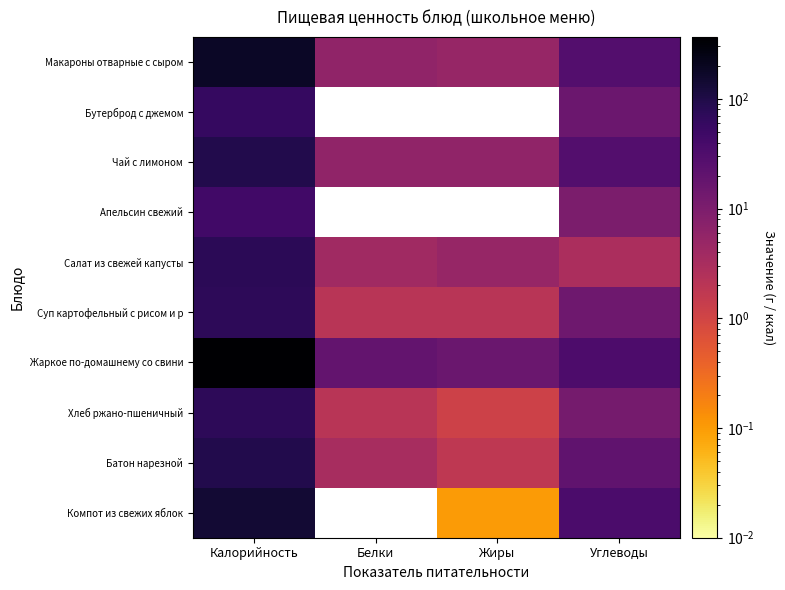

How many distinct data groups are displayed?

10